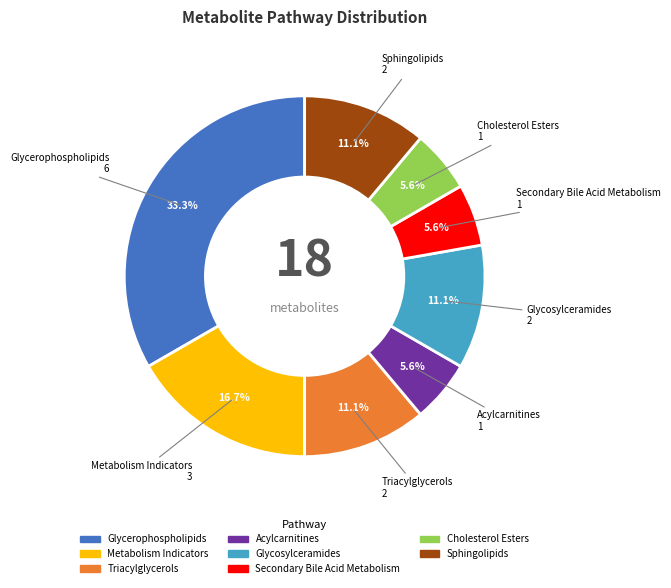

Combined, do Secondary Bile Acid Metabolism and Sphingolipids account for over 50%?

No